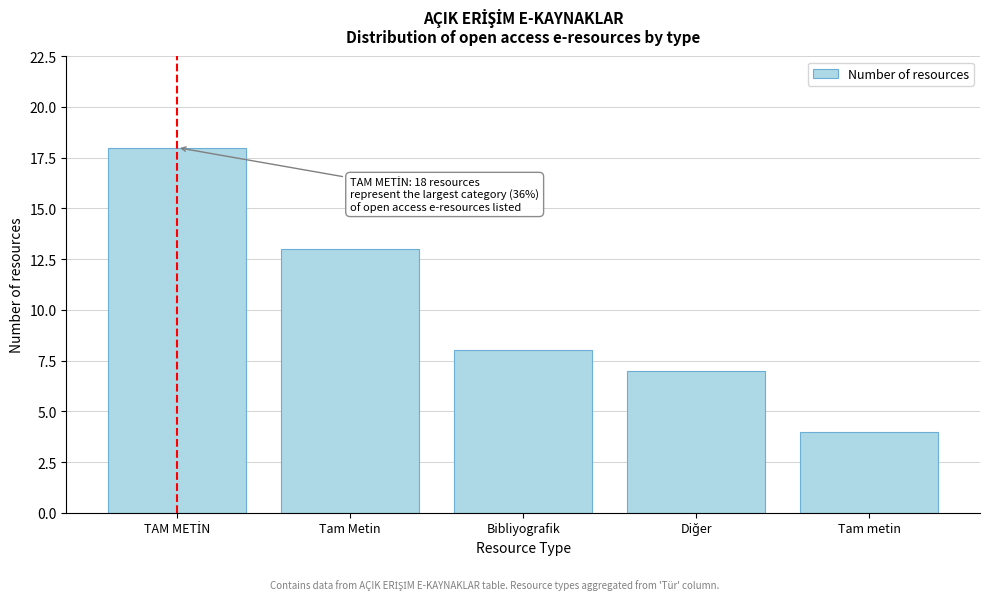

Reading left to right, extract all data points from this chart.

18	13	8	7	4